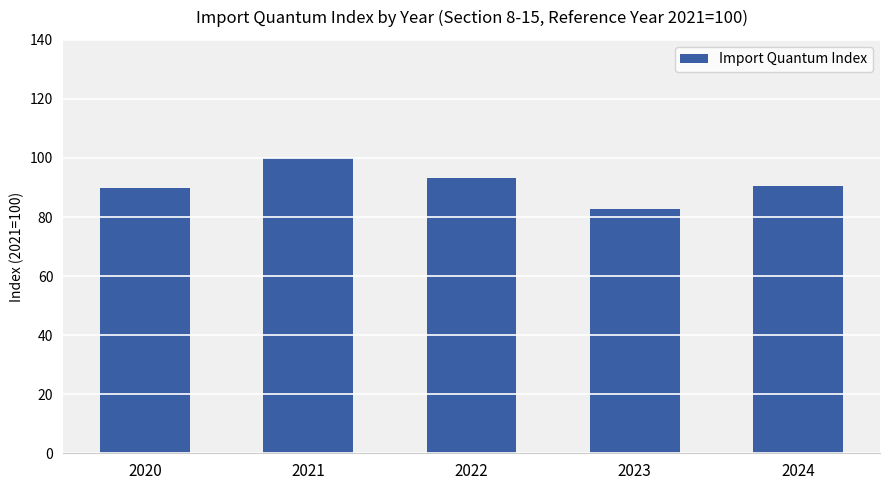

What is the sum of the values at 2022 and 2020?

182.9